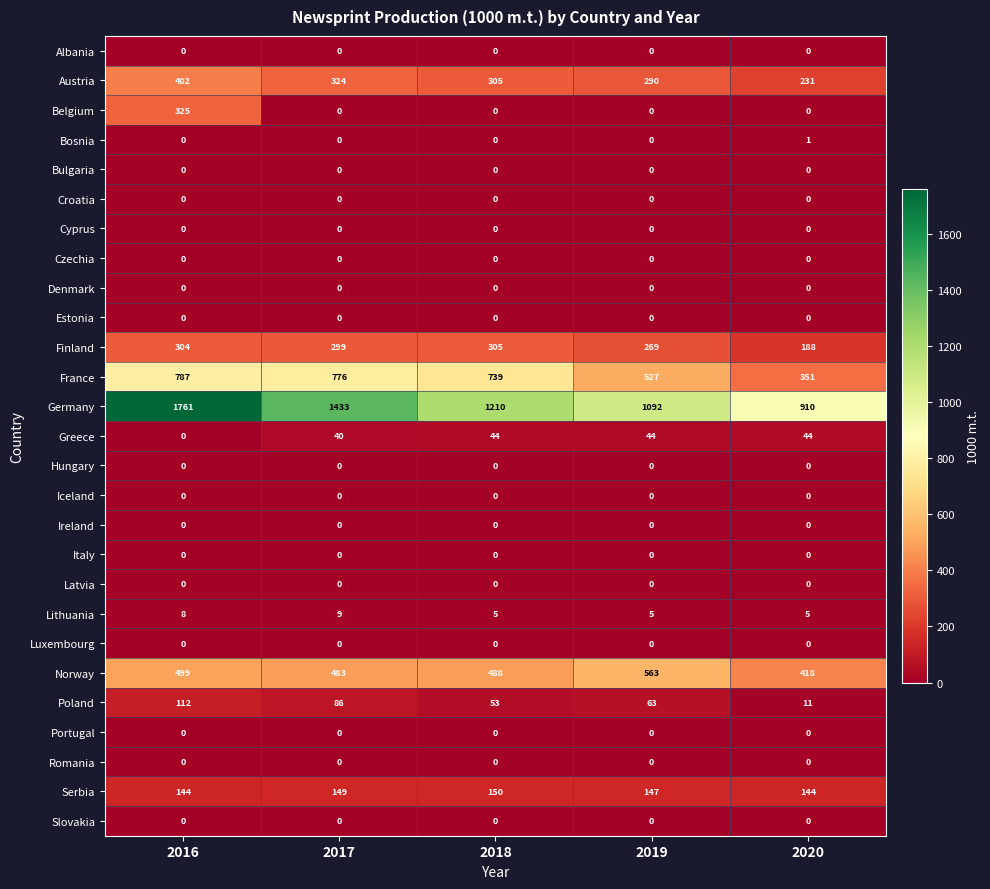

What is the maximum value shown in the chart?

1761